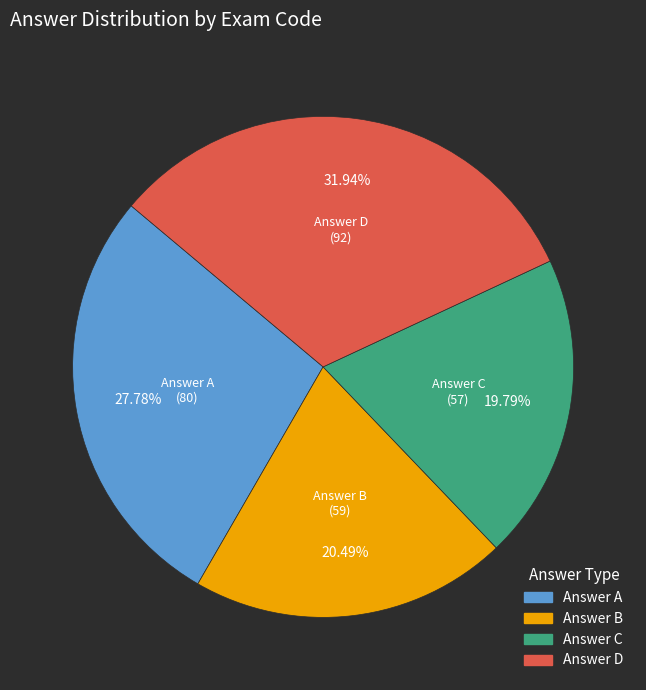

To the nearest percent, what is the average slice percentage?

25%